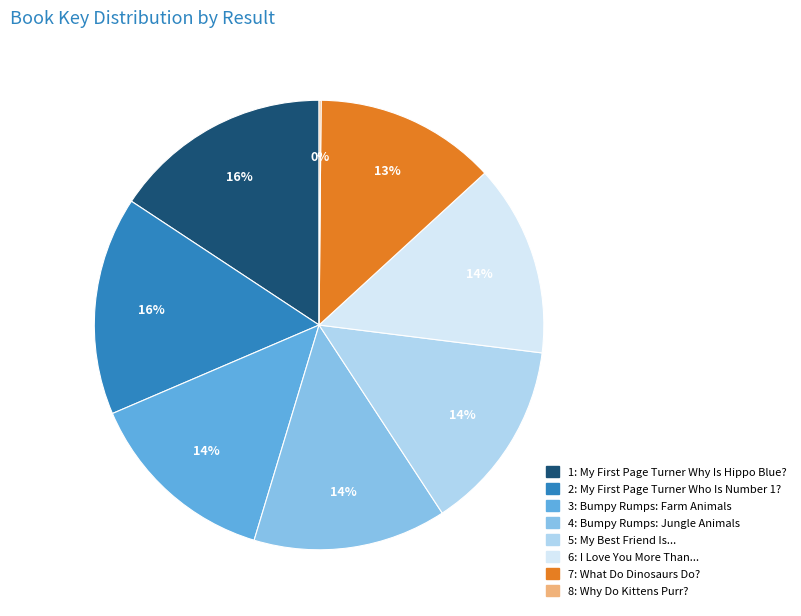

Combined, do 3: Bumpy Rumps: Farm Animals and 5: My Best Friend Is... account for over 50%?

No